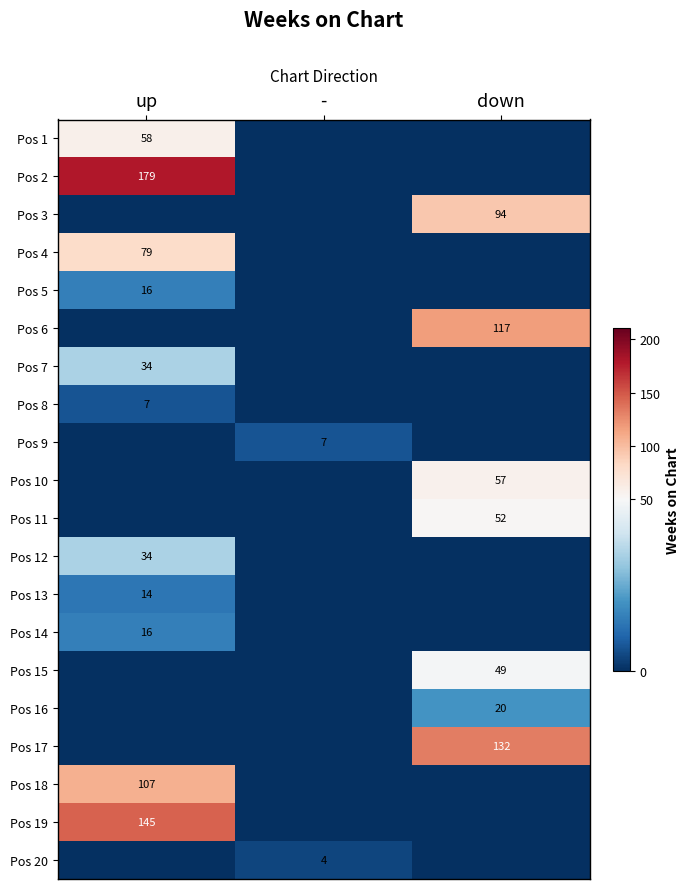

The Pos 17 series shows 132 at down. True or false?

True